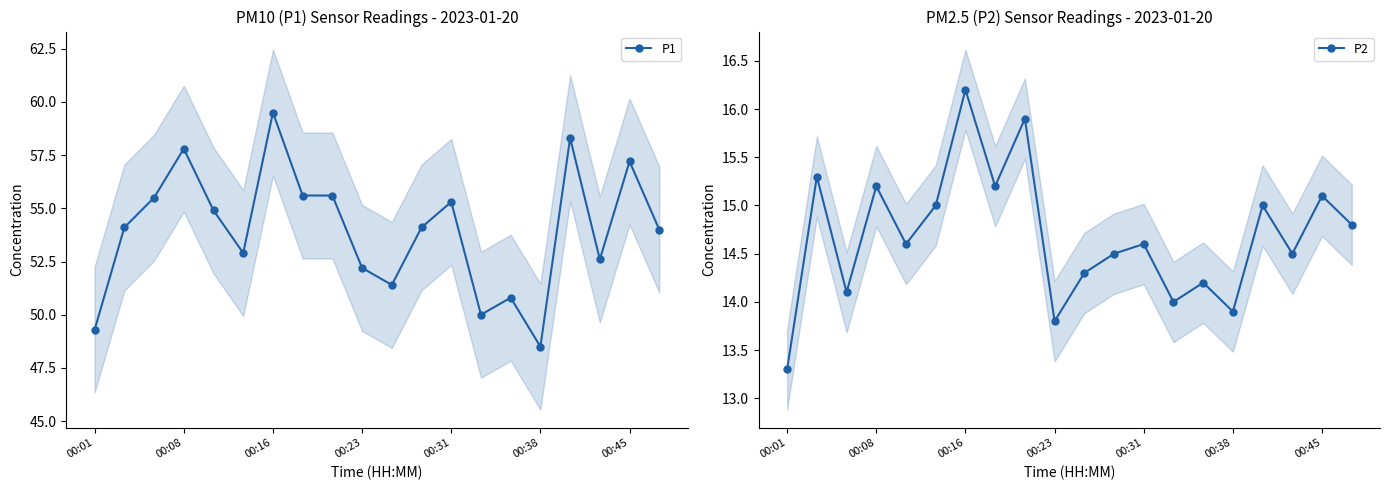

True or false: P2 and P1 intersect in this chart.

False